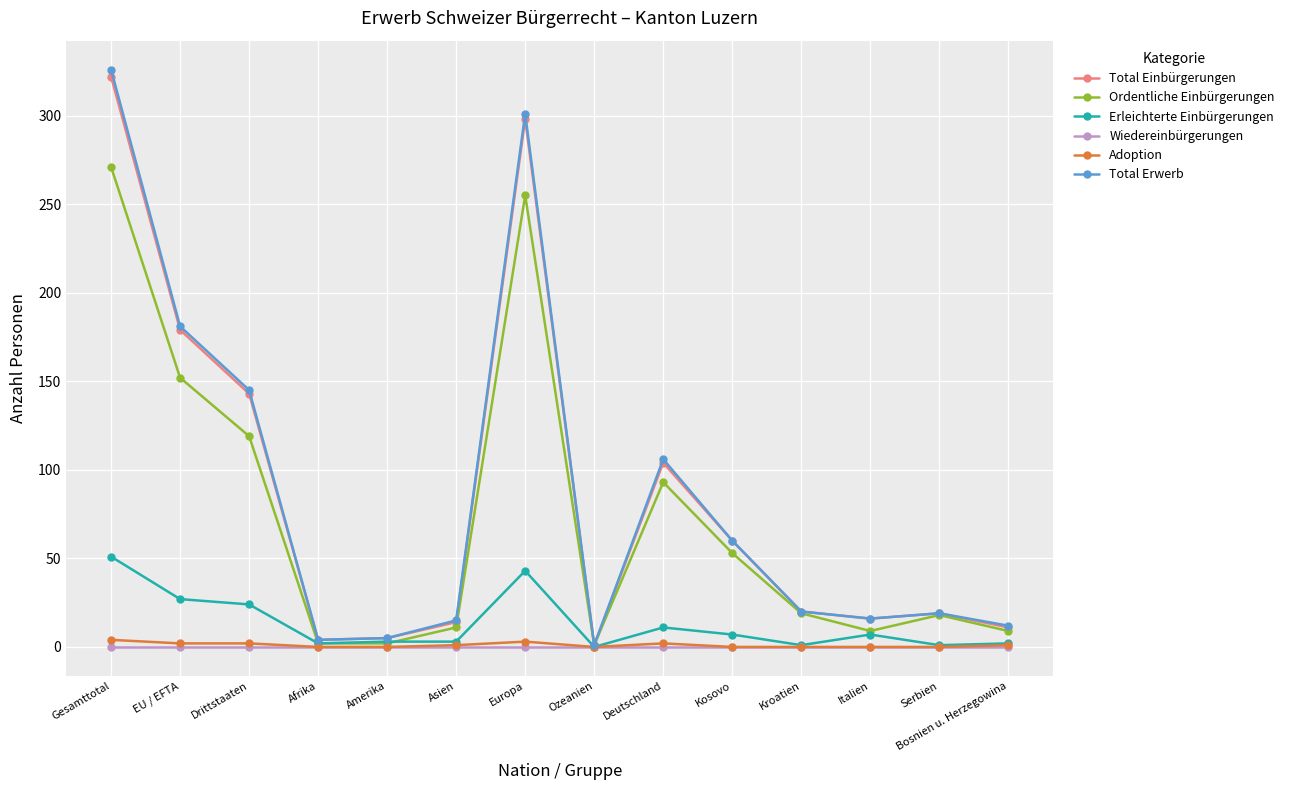

Is the value of Ordentliche Einbürgerungen at Europa greater than the value of Total Einbürgerungen at Kosovo?

Yes